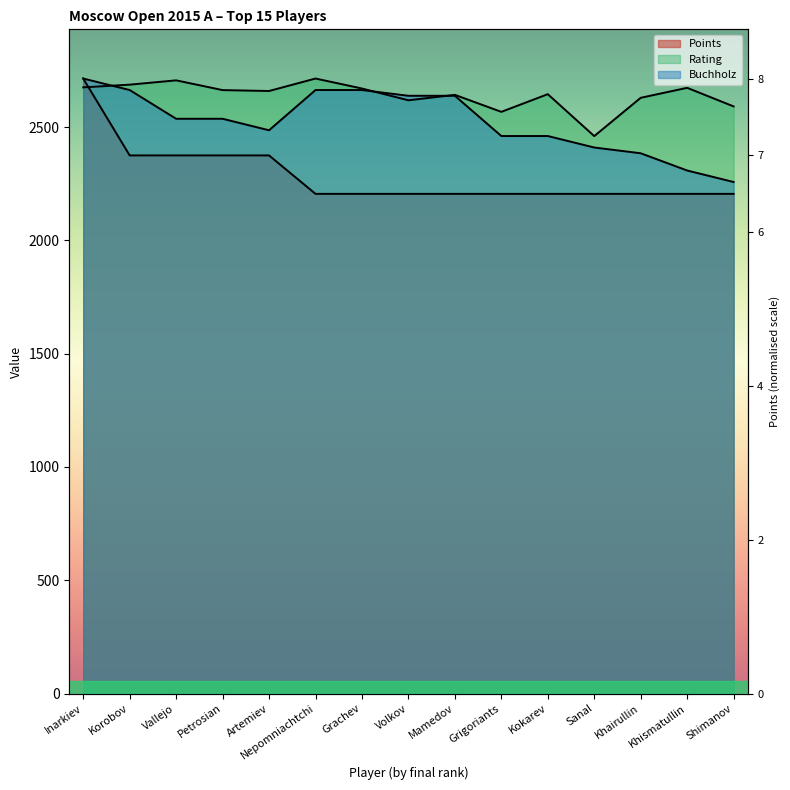

What is the value of the Buchholz point at the 1st from the left?

2714.0